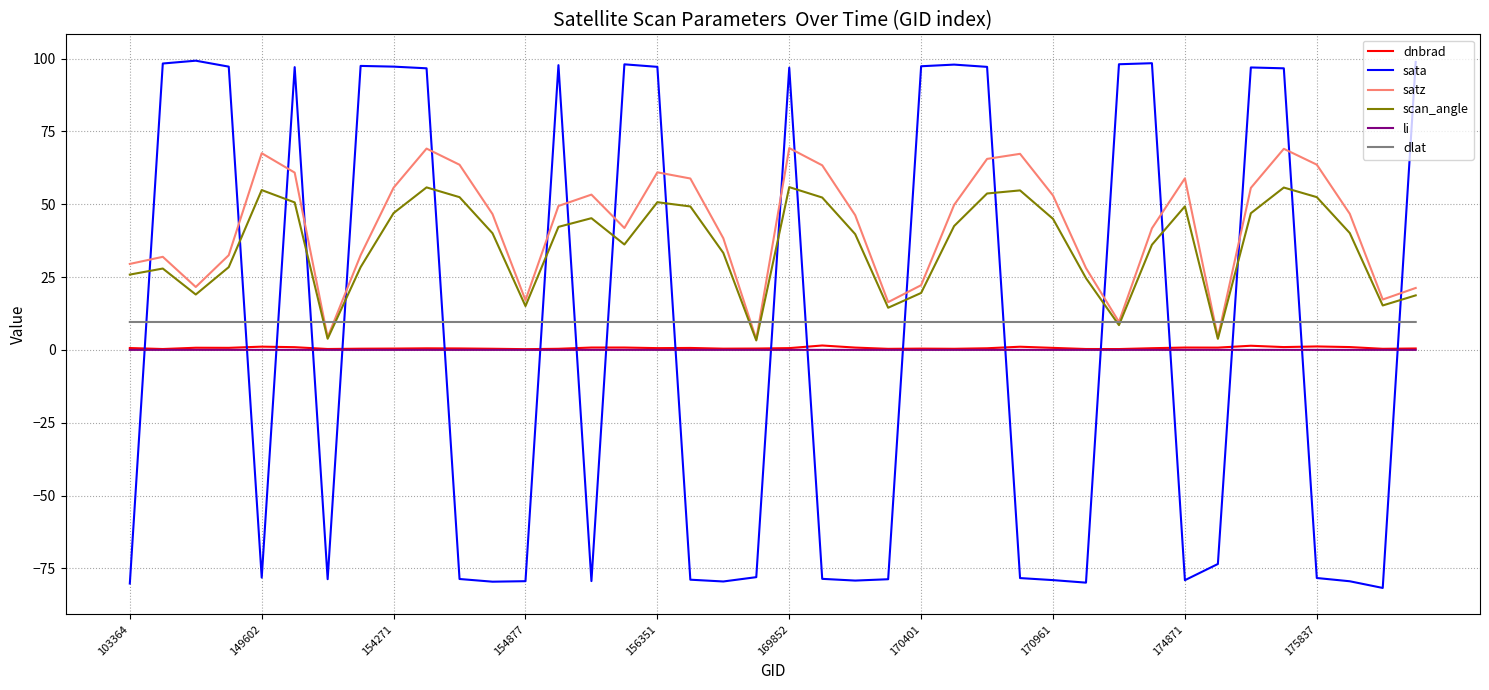

True or false: satz and sata intersect in this chart.

True